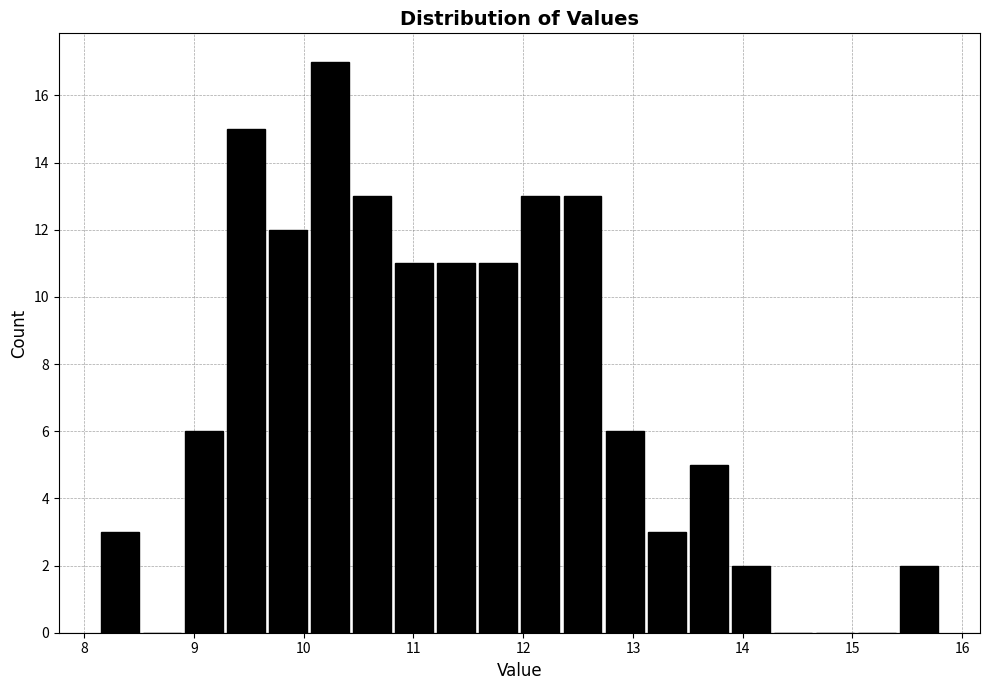

Around what value on the x-axis is the tallest bar? Give the approximate position of its centre, as read against the axis.

10.2